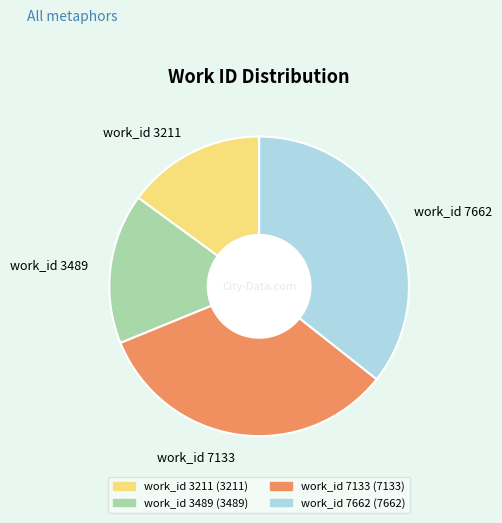

Which slice is the largest?

work_id 7662